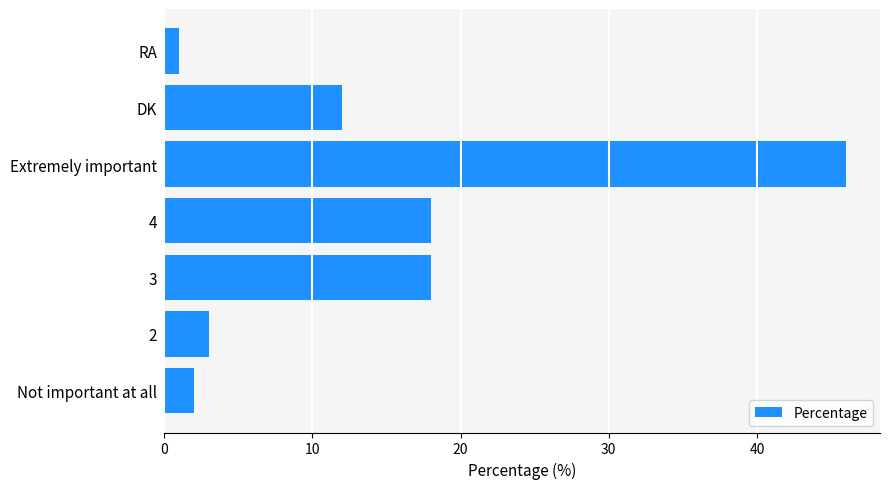

What is the minimum value shown in the chart?

1